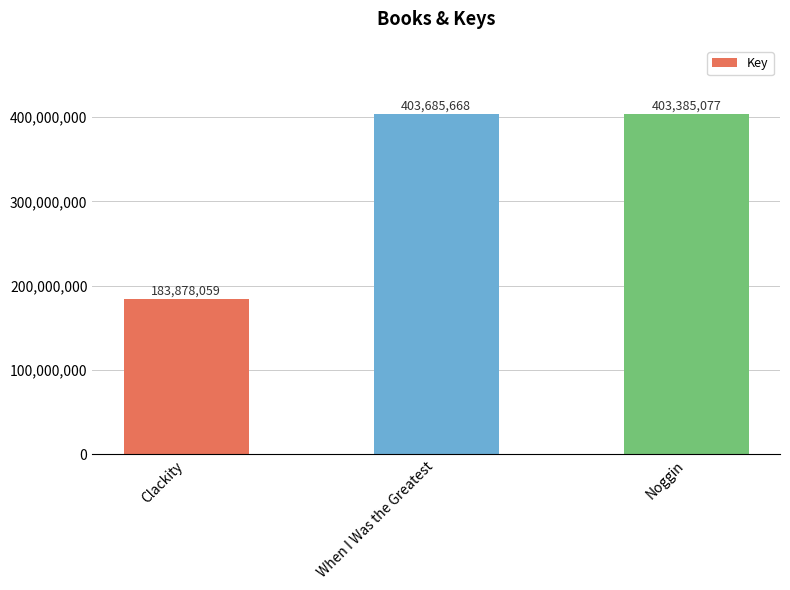

Which label corresponds to the largest value in the chart?

When I Was the Greatest